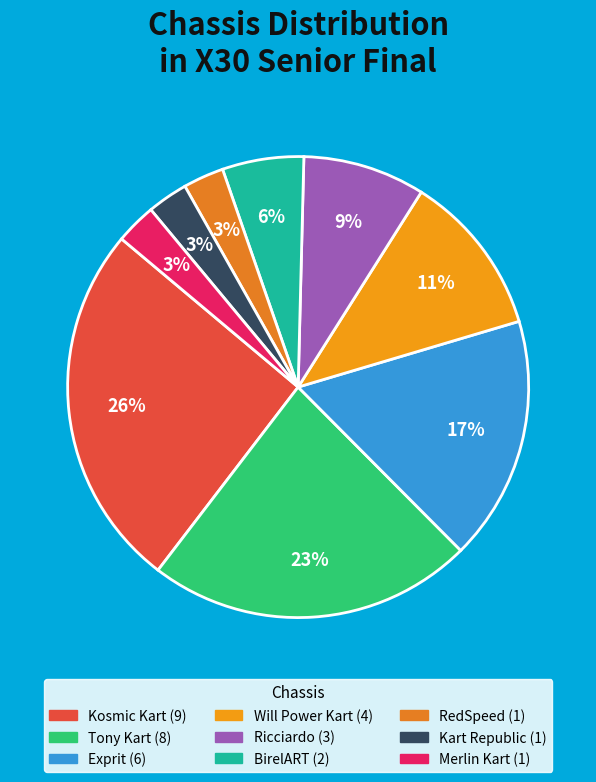

To the nearest percent, what is the difference between the largest and smallest slice percentages?

23%